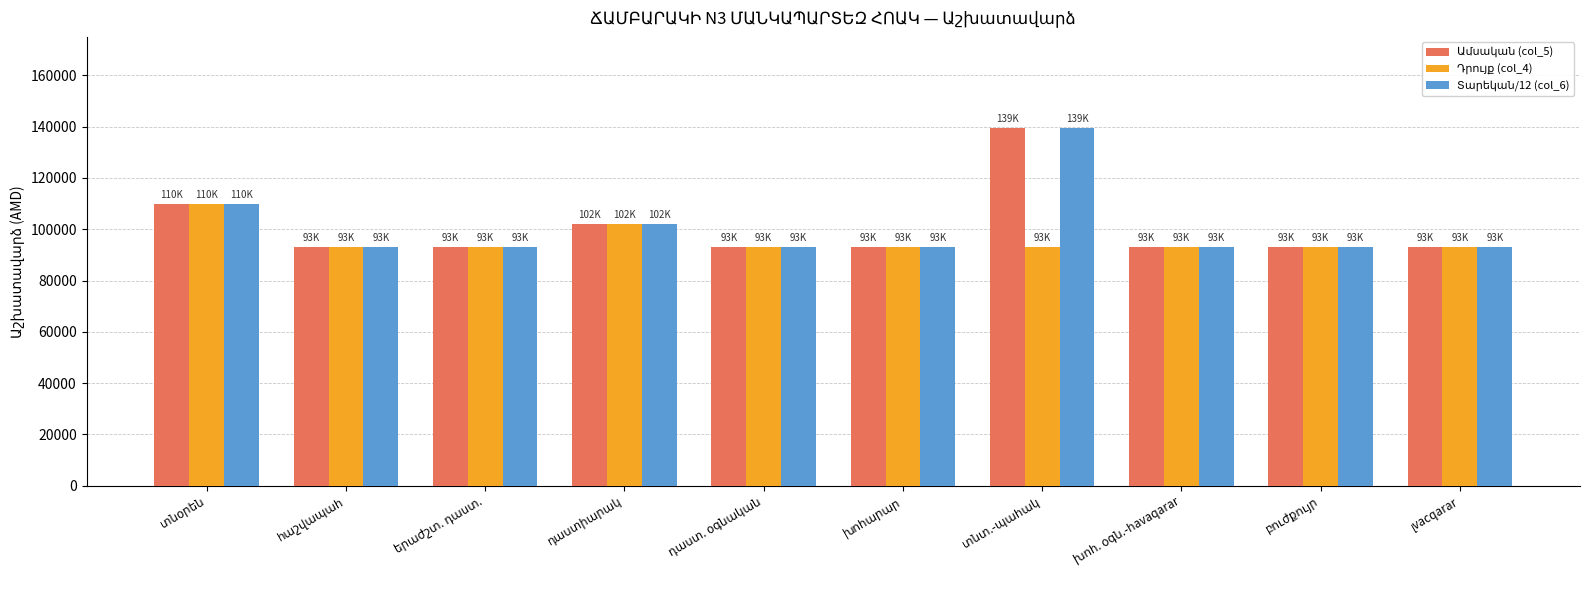

At how many categories does at least one series exceed 97860?

3